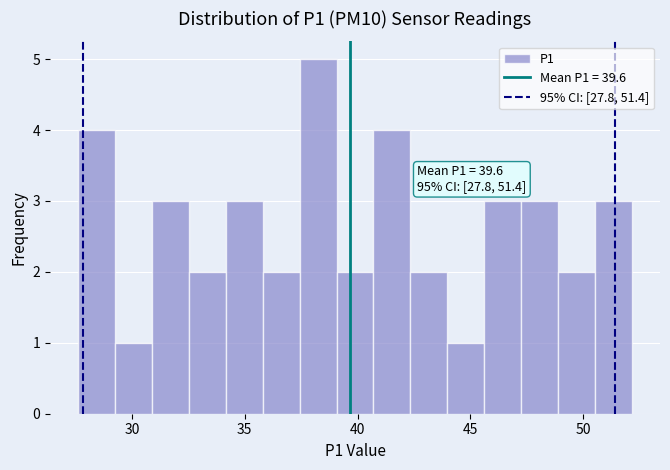

Around what value on the x-axis is the tallest bar? Give the approximate position of its centre, as read against the axis.

38.0